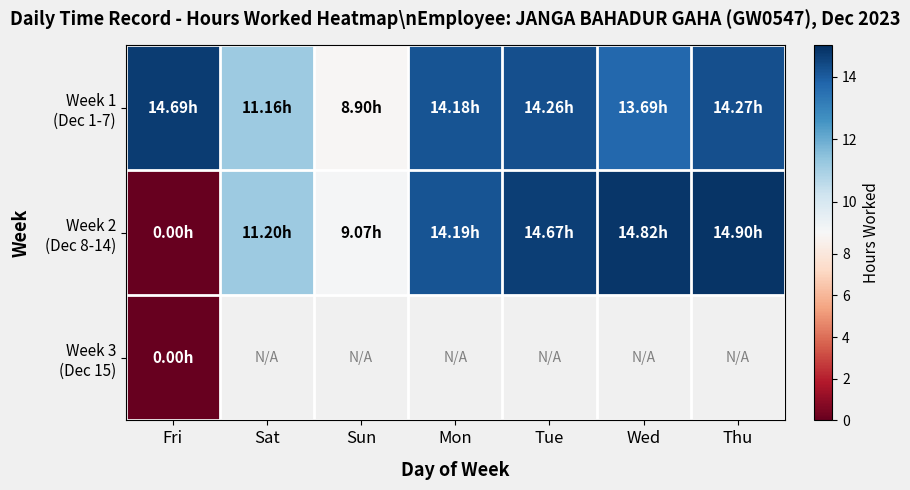

Between Fri and Sat, which series saw the biggest shift?

Week 2 (Dec 8-14)